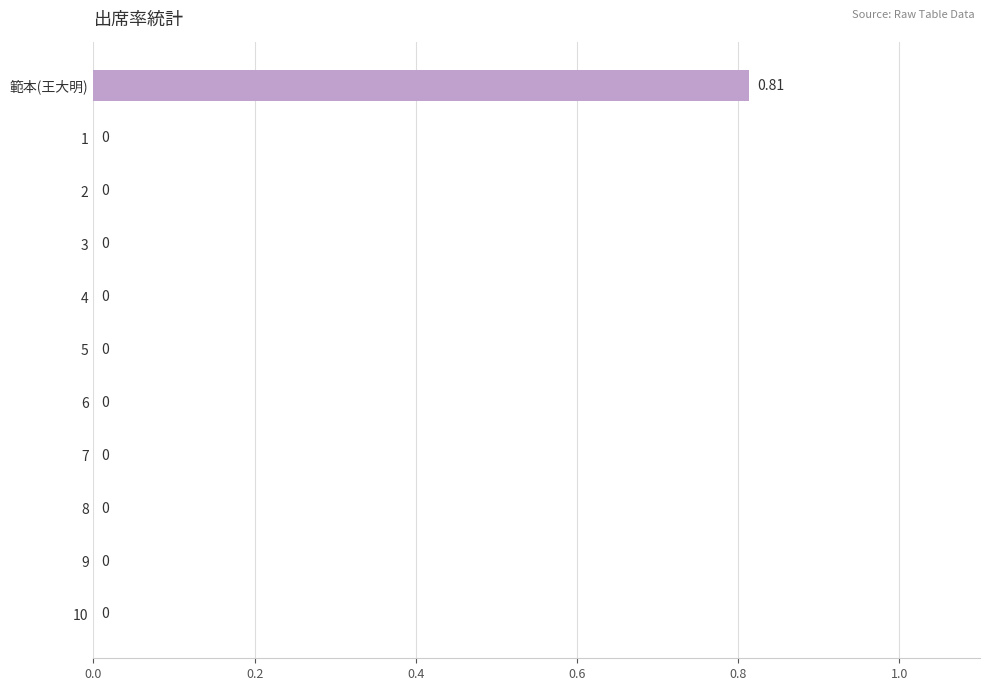

Which label corresponds to the largest value in the chart?

範本(王大明)